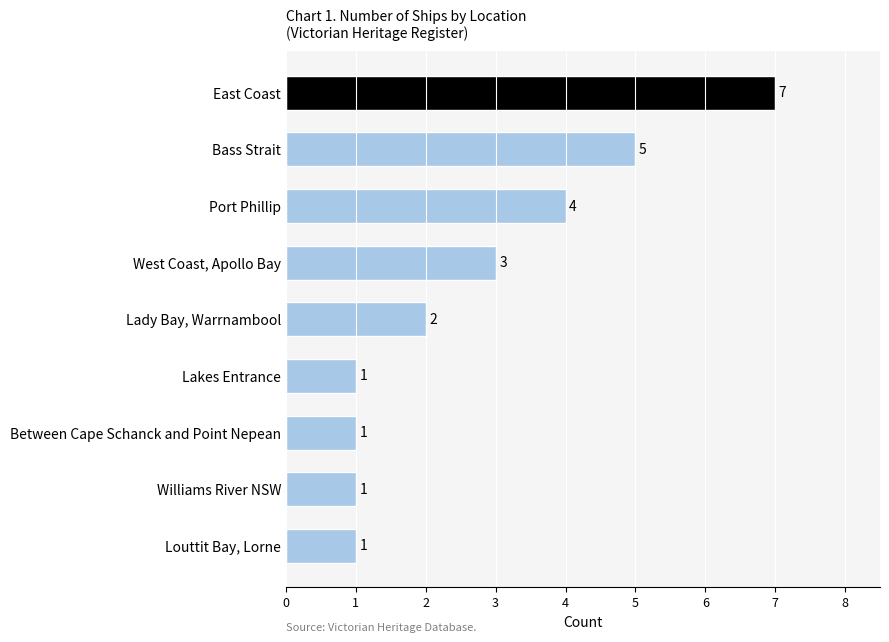

How many series are shown in this chart?

1